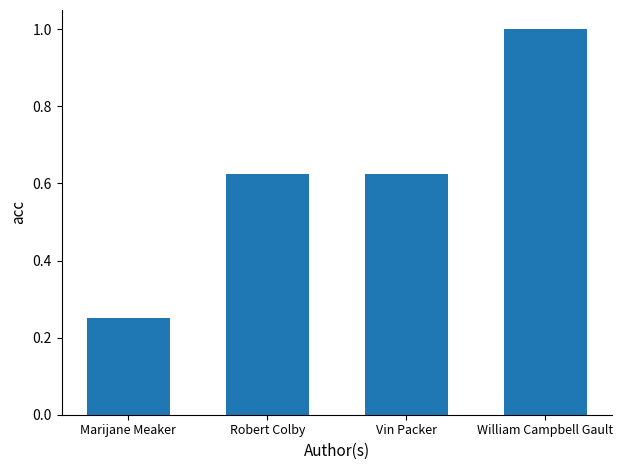

The chart shows a value of 0.6 at William Campbell Gault. True or false?

False